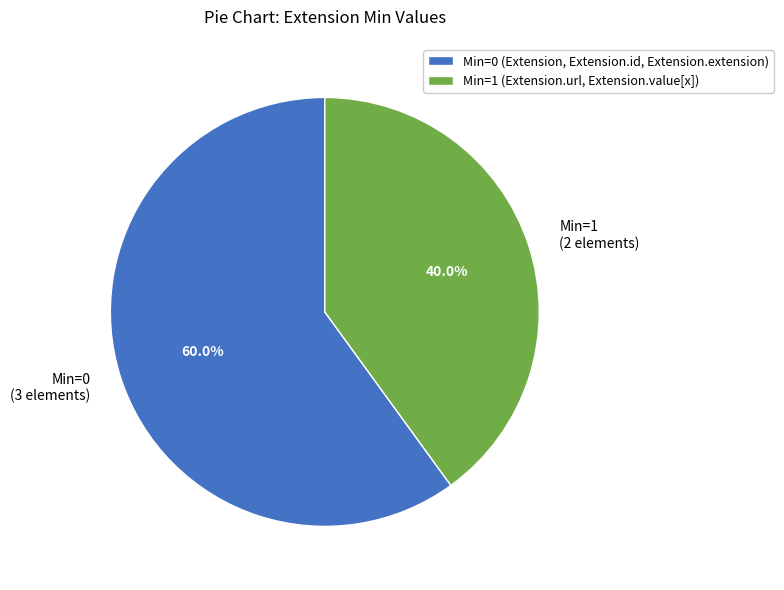

Is there a majority slice in this chart?

Yes